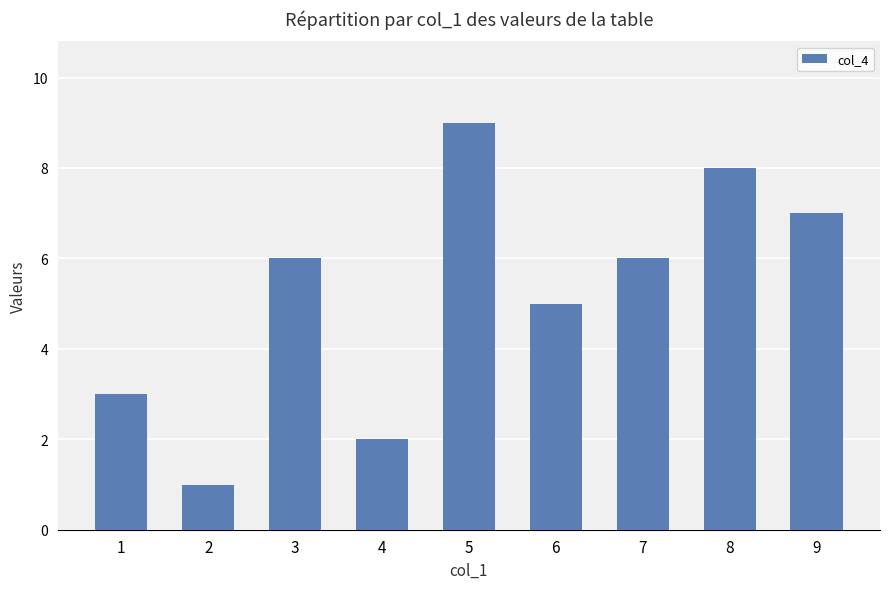

Read the value at 5.

9